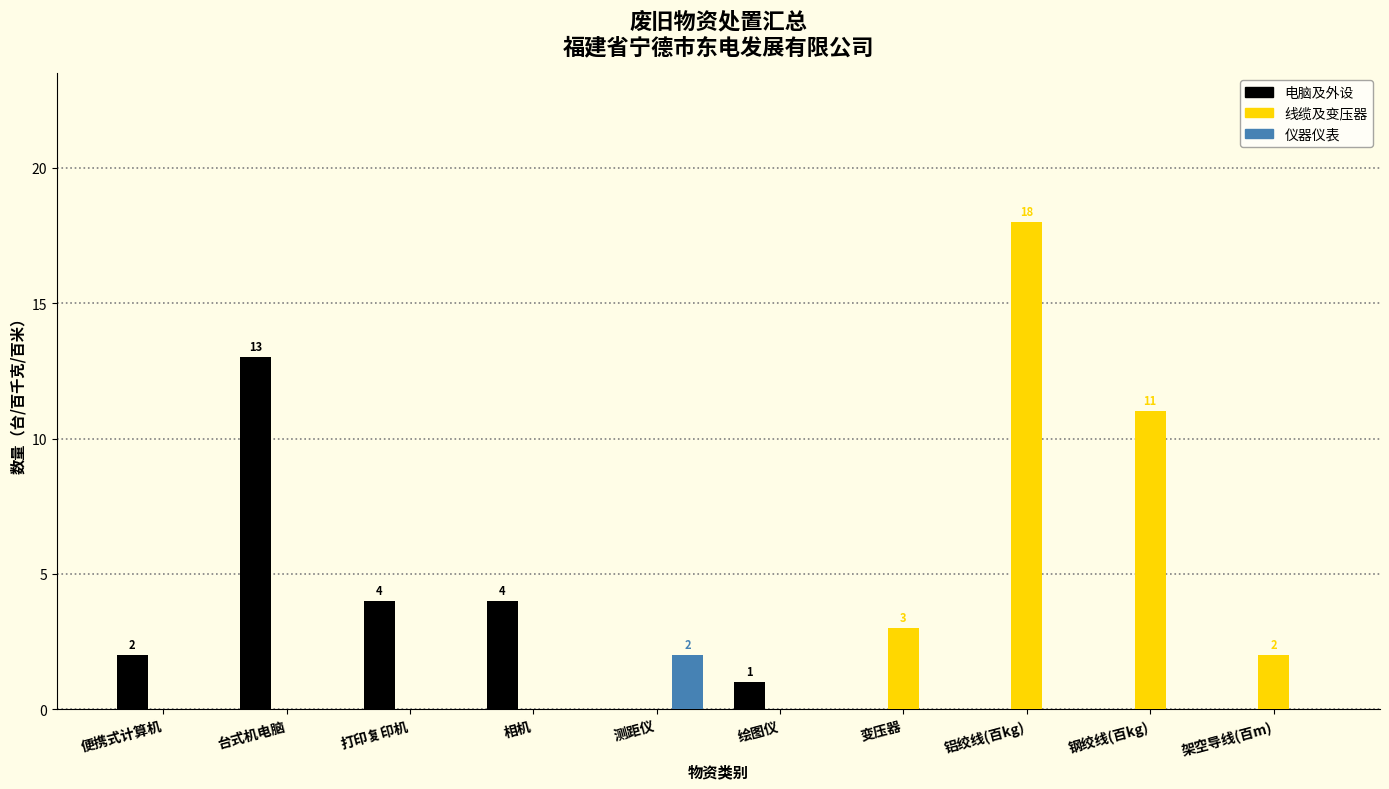

Reading left to right, extract all data points from this chart.

电脑及外设: 便携式计算机=2	台式机电脑=13	打印复印机=4	相机=4	测距仪=0	绘图仪=1	变压器=0	铝绞线(百kg)=0	钢绞线(百kg)=0	架空导线(百m)=0
线缆及变压器: 便携式计算机=0	台式机电脑=0	打印复印机=0	相机=0	测距仪=0	绘图仪=0	变压器=3	铝绞线(百kg)=18	钢绞线(百kg)=11	架空导线(百m)=2
仪器仪表: 便携式计算机=0	台式机电脑=0	打印复印机=0	相机=0	测距仪=2	绘图仪=0	变压器=0	铝绞线(百kg)=0	钢绞线(百kg)=0	架空导线(百m)=0